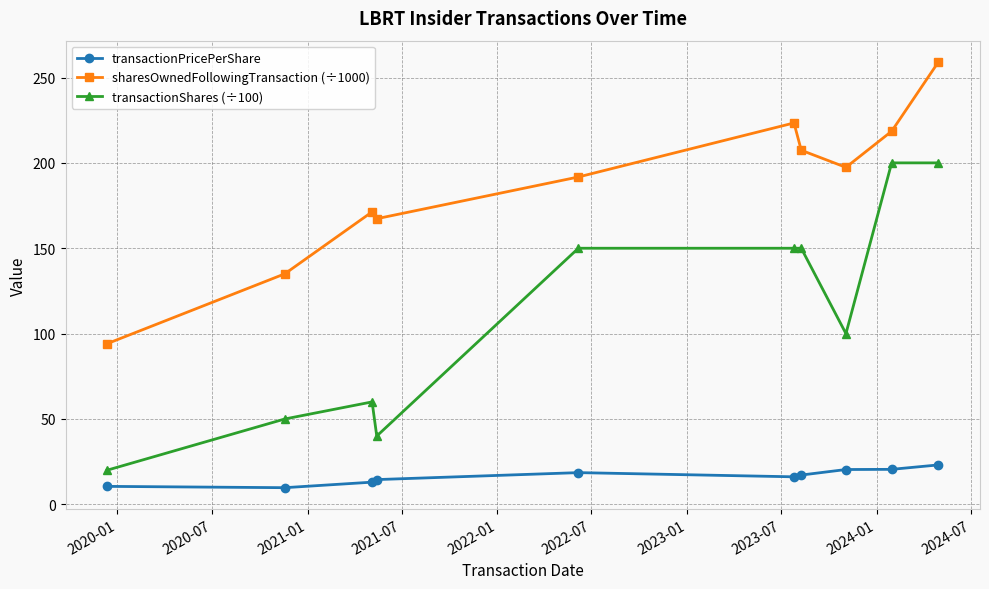

True or false: transactionPricePerShare and sharesOwnedFollowingTransaction (÷1000) cross at least once.

False